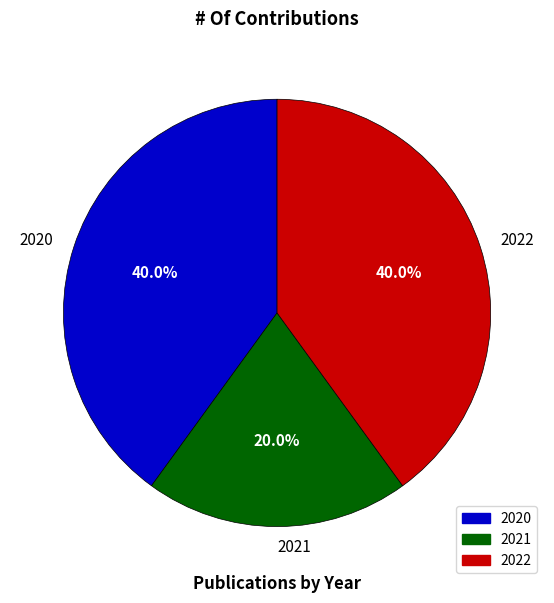

Combined, what portion of the pie is 2020 and 2022?

80.0%